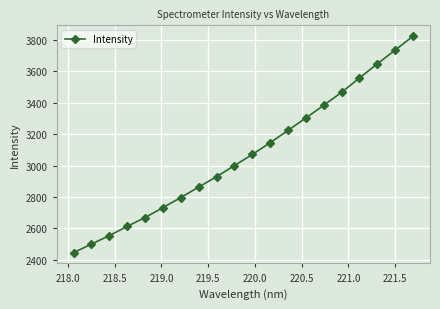

True or false: the data has more than 2 interior local peaks.

False